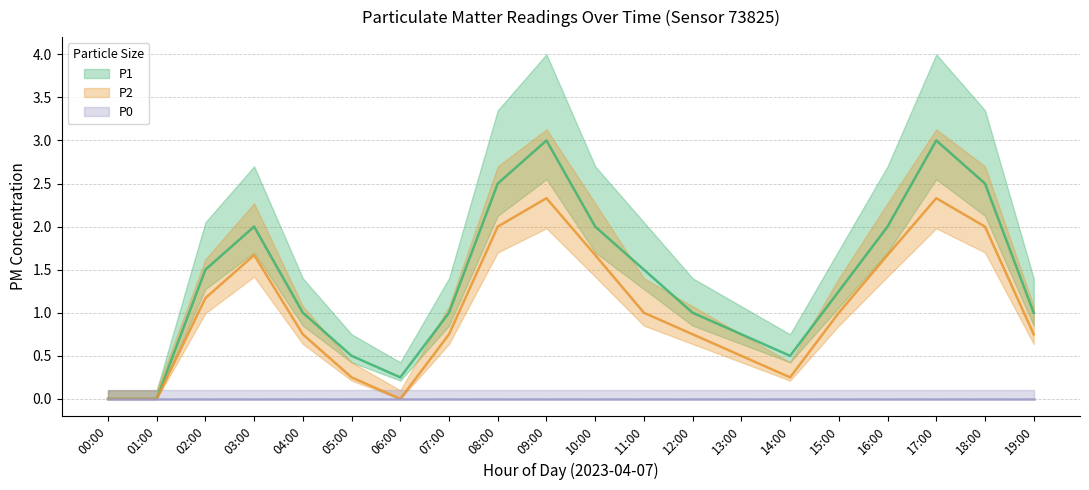

Rank the categories by P2 value from lowest to highest.

00:00, 01:00, 06:00, 05:00, 14:00, 13:00, 04:00, 07:00, 12:00, 19:00, 11:00, 15:00, 02:00, 03:00, 10:00, 16:00, 08:00, 18:00, 09:00, 17:00